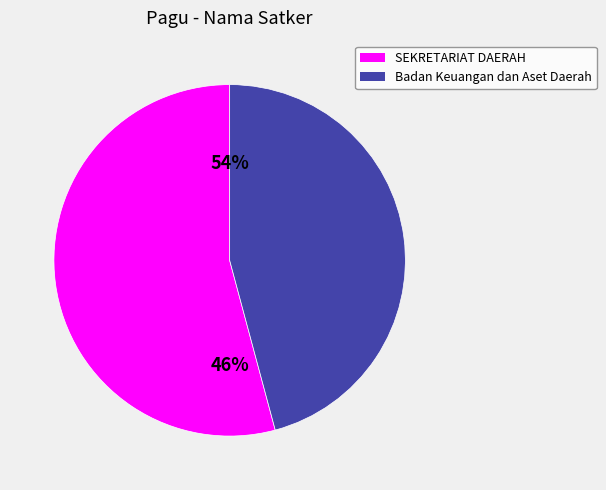

The Badan Keuangan dan Aset Daerah (4) slice represents 1% of the pie. True or false?

False